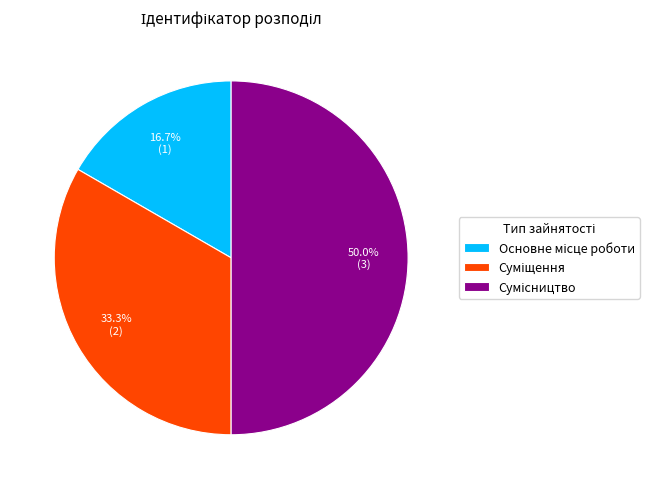

Which has a higher value, Сумісництво or Суміщення?

Сумісництво